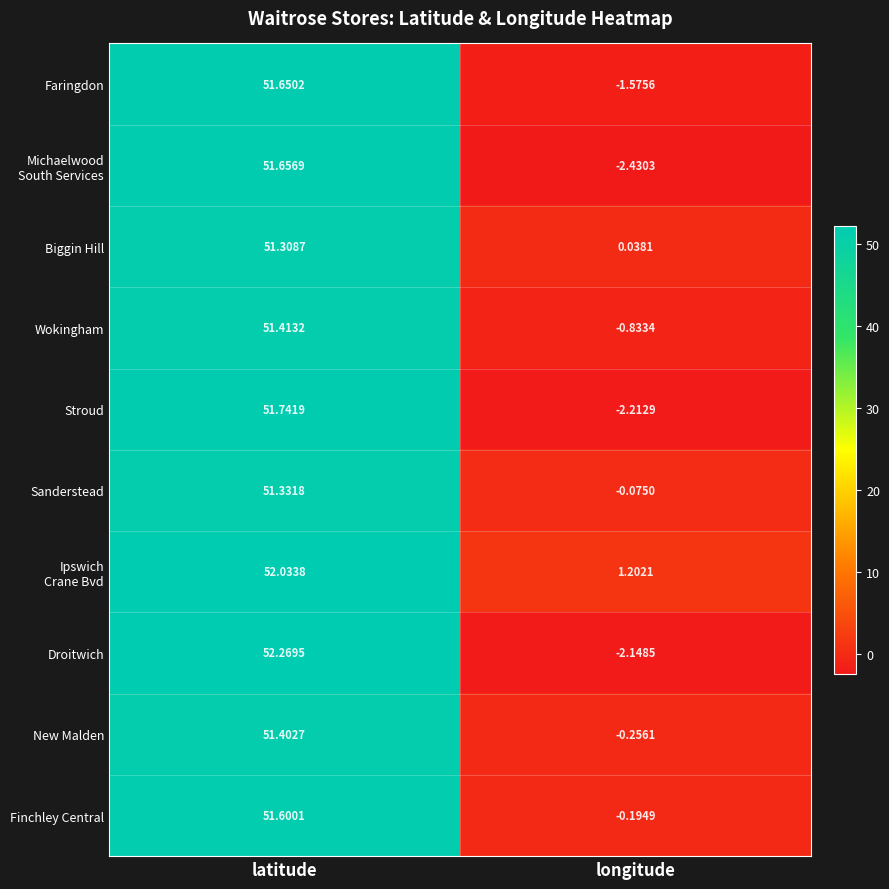

How many positive values does the Finchley Central series have?

1